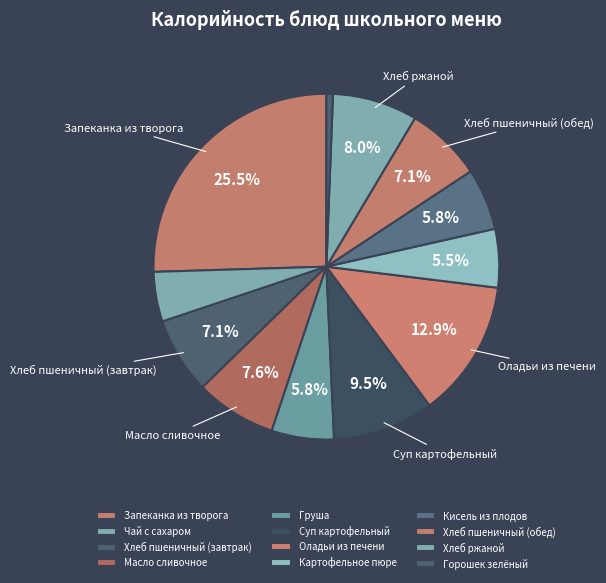

Which slice is the largest?

Запеканка из творога